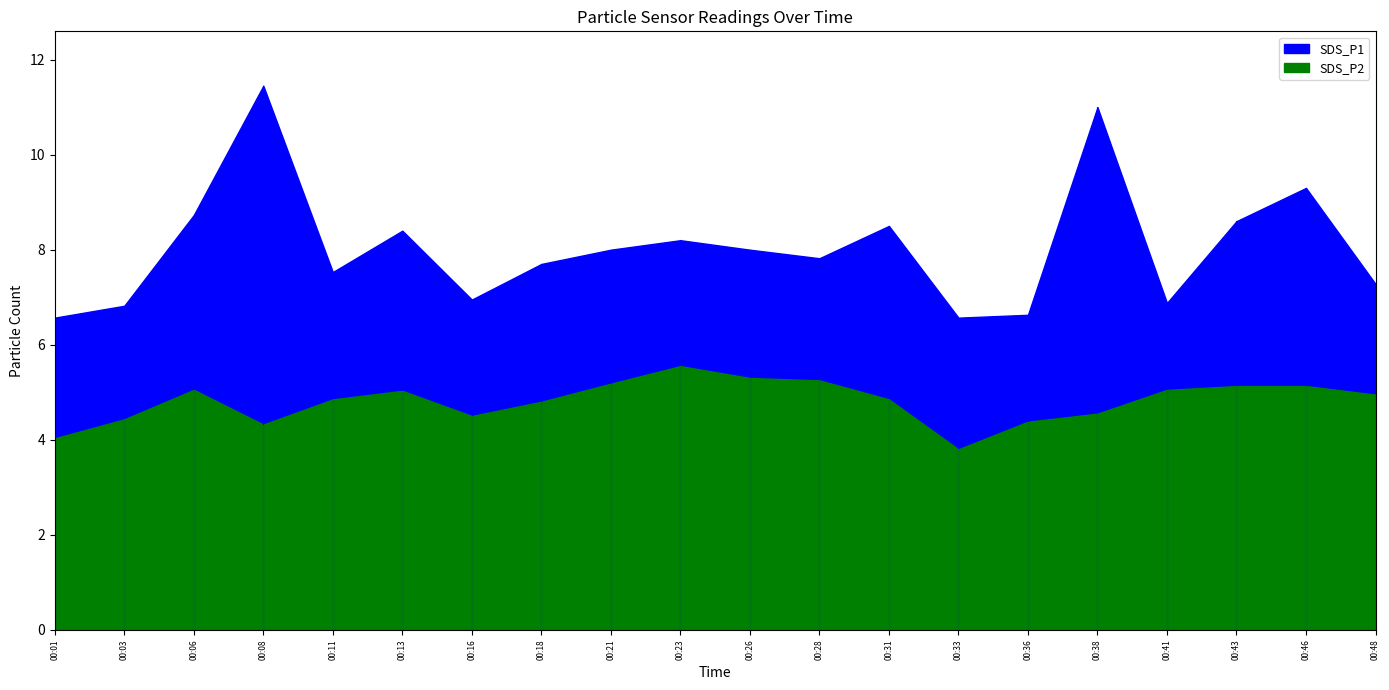

Which category has the highest value across all series?

00:08